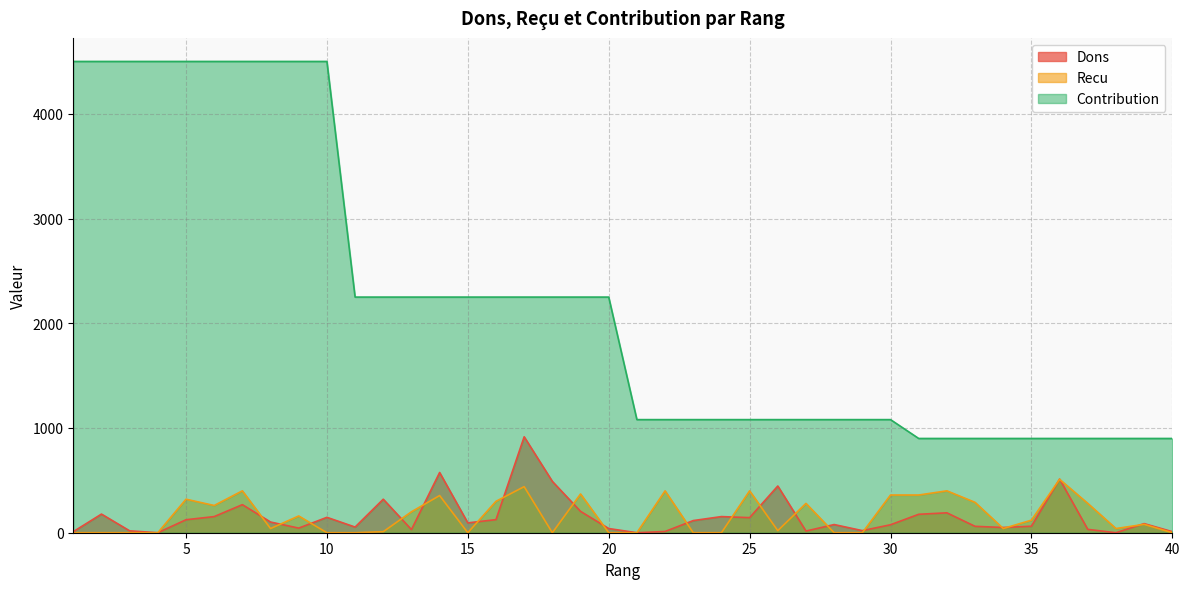

Reading right to left, what are all the values shown in this chart?

Dons: 40=10	39=87	38=0	37=32	36=512	35=62	34=50	33=61	32=190	31=176	30=76	29=20	28=78	27=16	26=446	25=144	24=154	23=116	22=12	21=0	20=40	19=204	18=490	17=916	16=125	15=94	14=575	13=30	12=320	11=54	10=147	9=44	8=102	7=268	6=154	5=124	4=0	3=18	2=178	1=10
Recu: 40=0	39=80	38=40	37=280	36=510	35=120	34=40	33=290	32=400	31=360	30=360	29=0	28=0	27=280	26=20	25=400	24=0	23=0	22=400	21=0	20=0	19=370	18=0	17=440	16=300	15=0	14=355	13=200	12=10	11=0	10=0	9=160	8=40	7=400	6=260	5=320	4=0	3=0	2=0	1=0
Contribution: 40=900	39=900	38=900	37=900	36=900	35=900	34=900	33=900	32=900	31=900	30=1080	29=1080	28=1080	27=1080	26=1080	25=1080	24=1080	23=1080	22=1080	21=1080	20=2250	19=2250	18=2250	17=2250	16=2250	15=2250	14=2250	13=2250	12=2250	11=2250	10=4500	9=4500	8=4500	7=4500	6=4500	5=4500	4=4500	3=4500	2=4500	1=4500